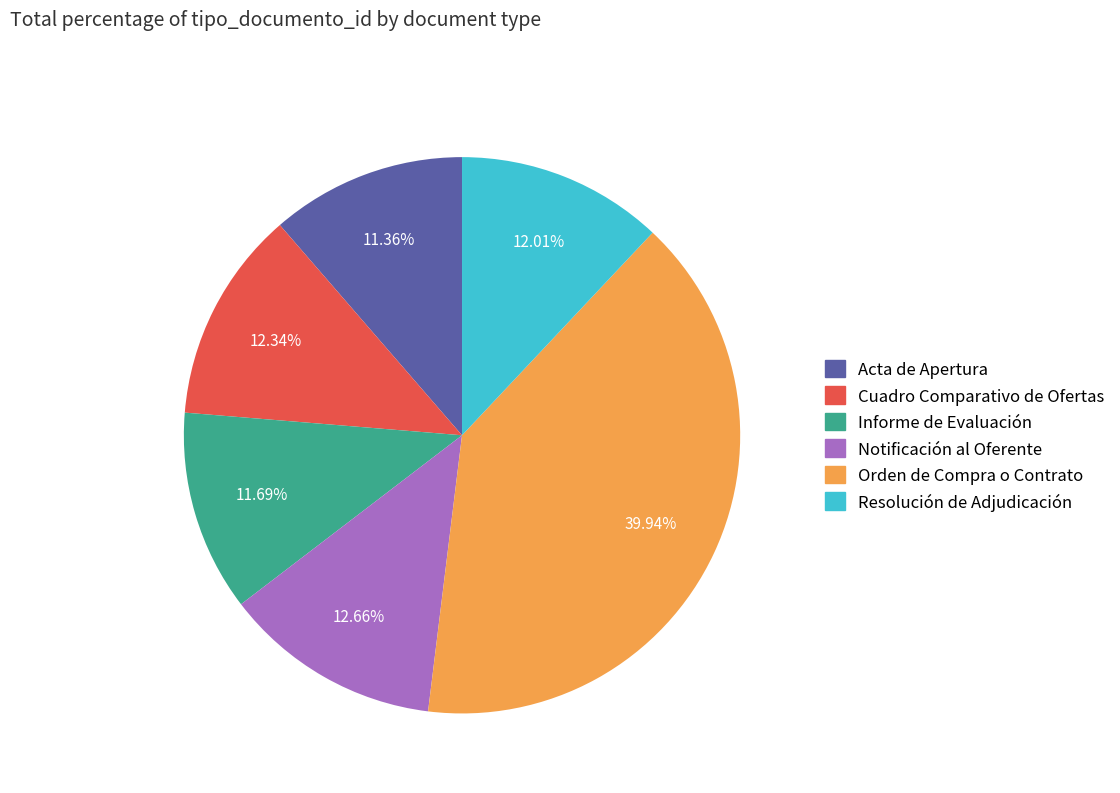

To the nearest percent, what is the combined percentage of Cuadro Comparativo de Ofertas and Acta de Apertura?

24%